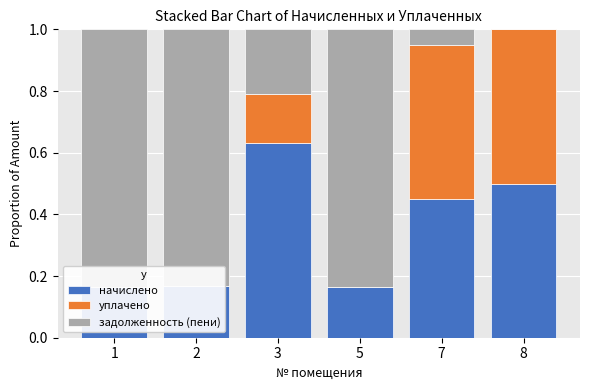

What is the average value of the начислено series?

0.3